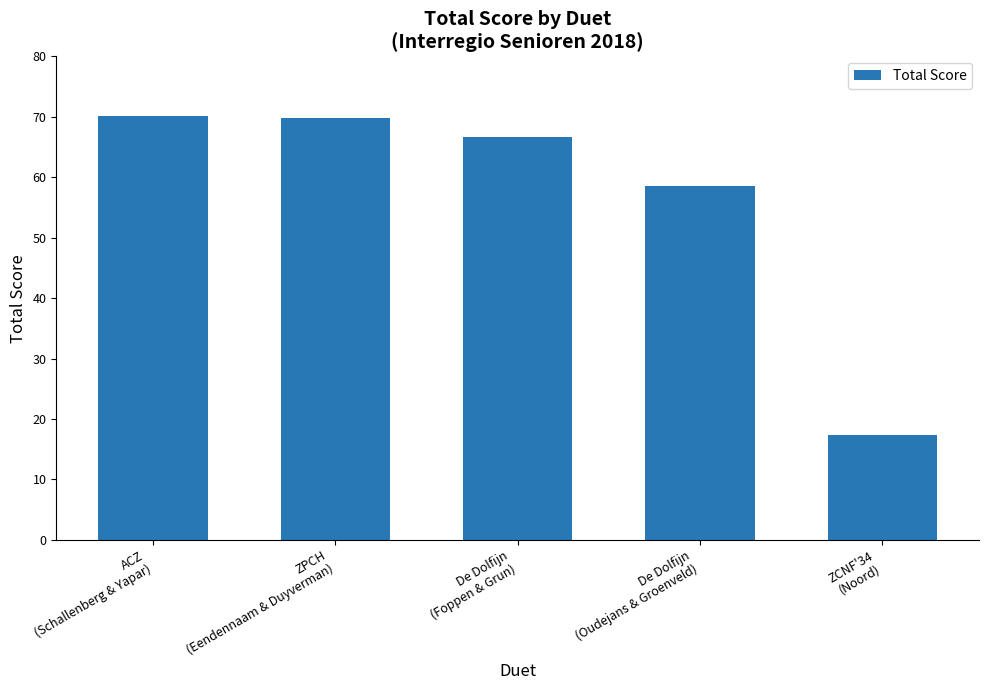

What is the difference between the second highest and minimum values?

52.5